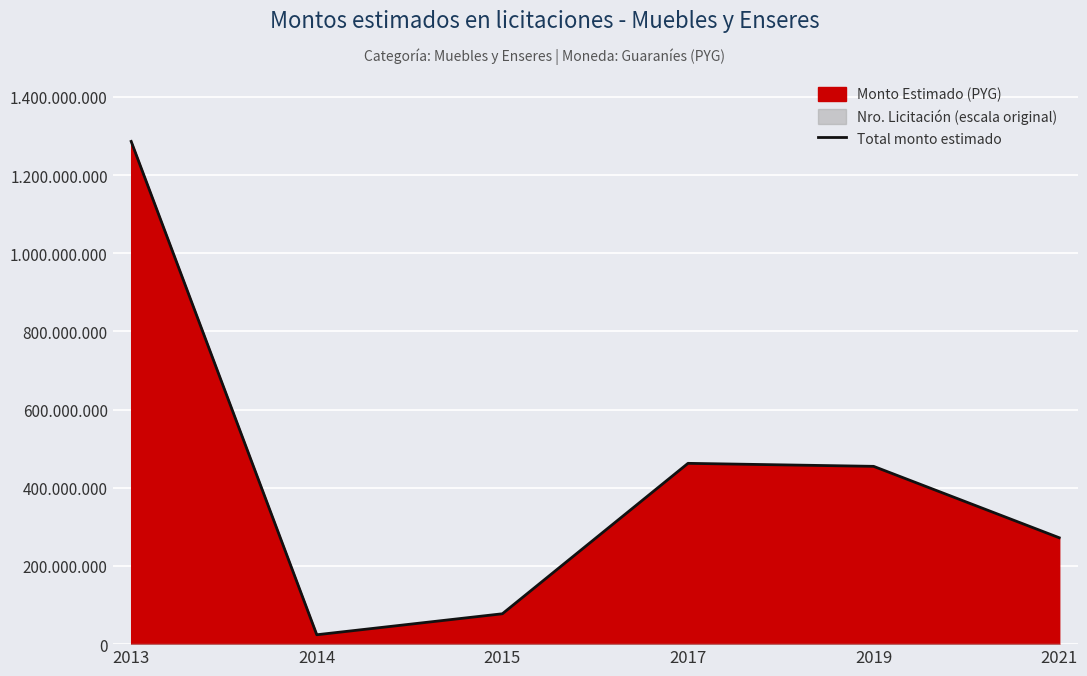

List the labels in order of value, largest first.

2013, 2017, 2019, 2021, 2015, 2014